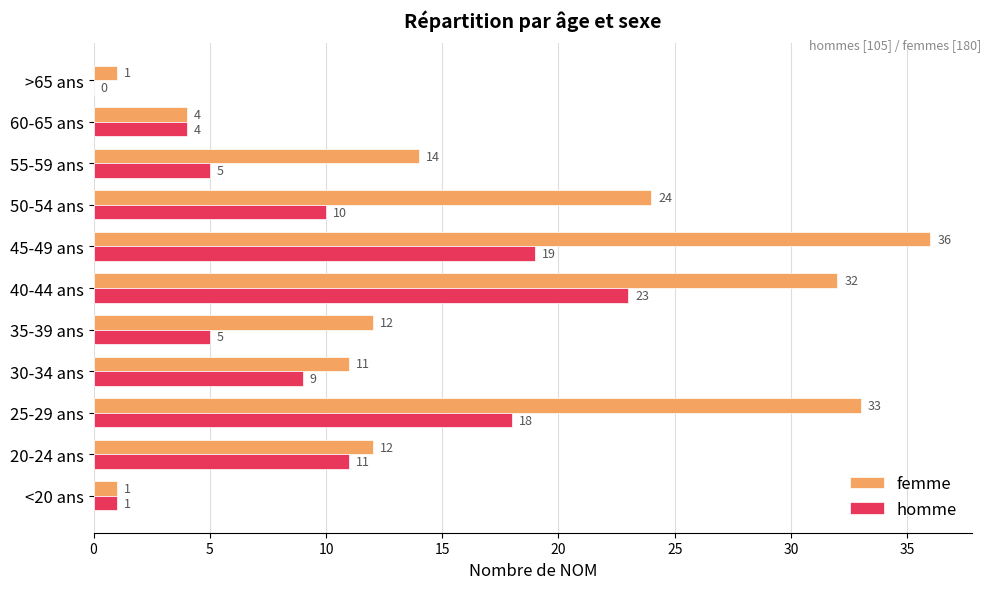

Is it true that homme equals 8 at 55-59 ans?

False